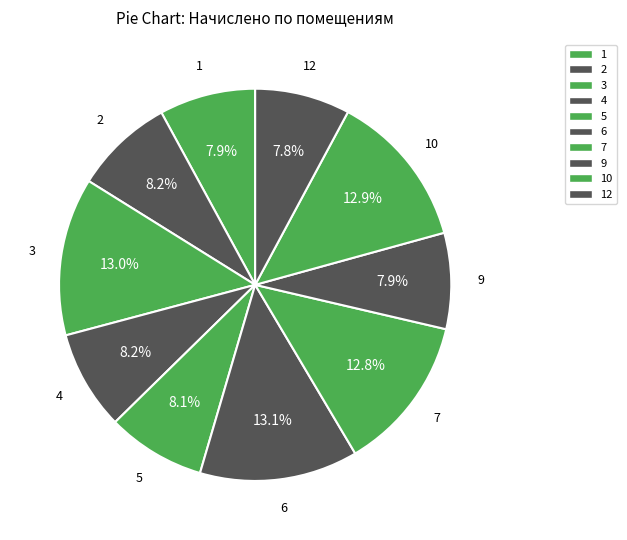

Count the number of slices in the pie.

10